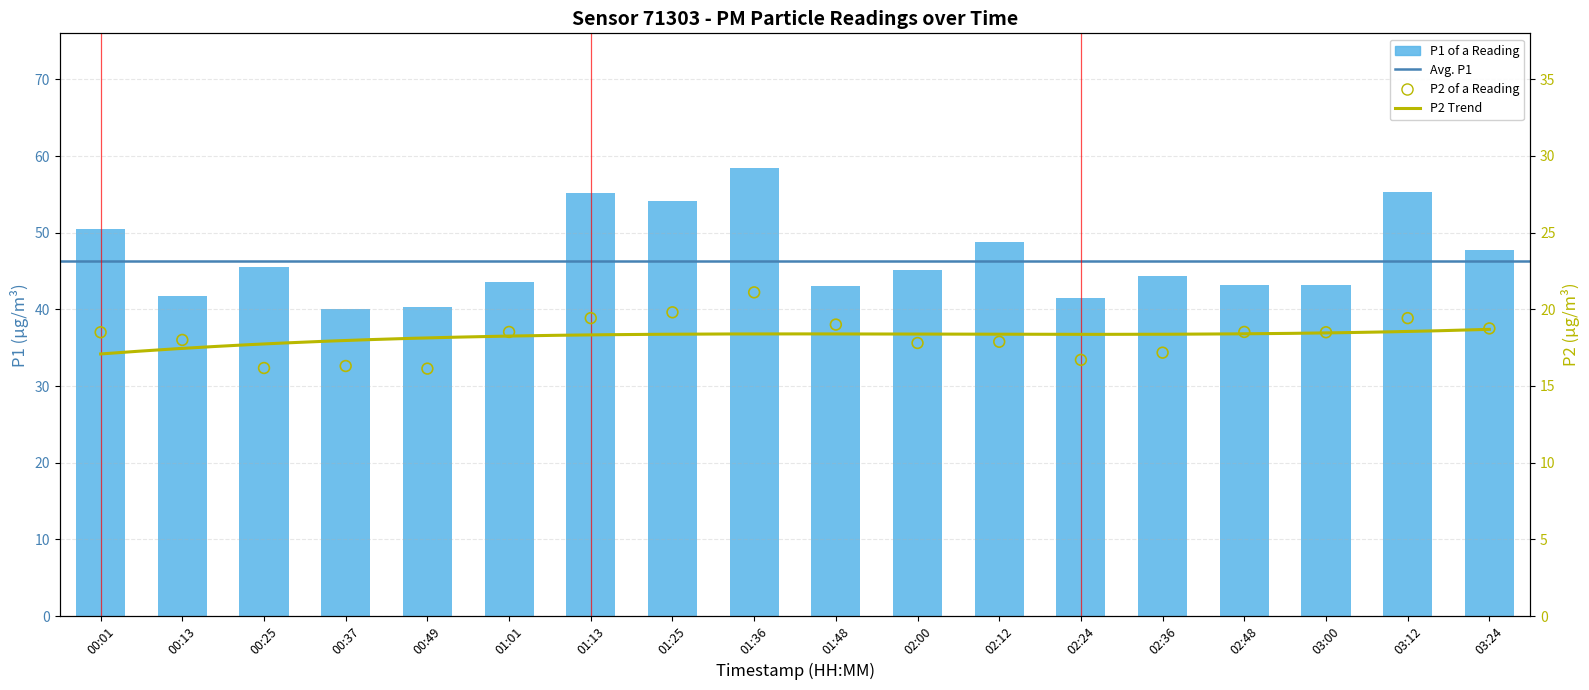

Which series reaches the maximum Y coordinate?

P1